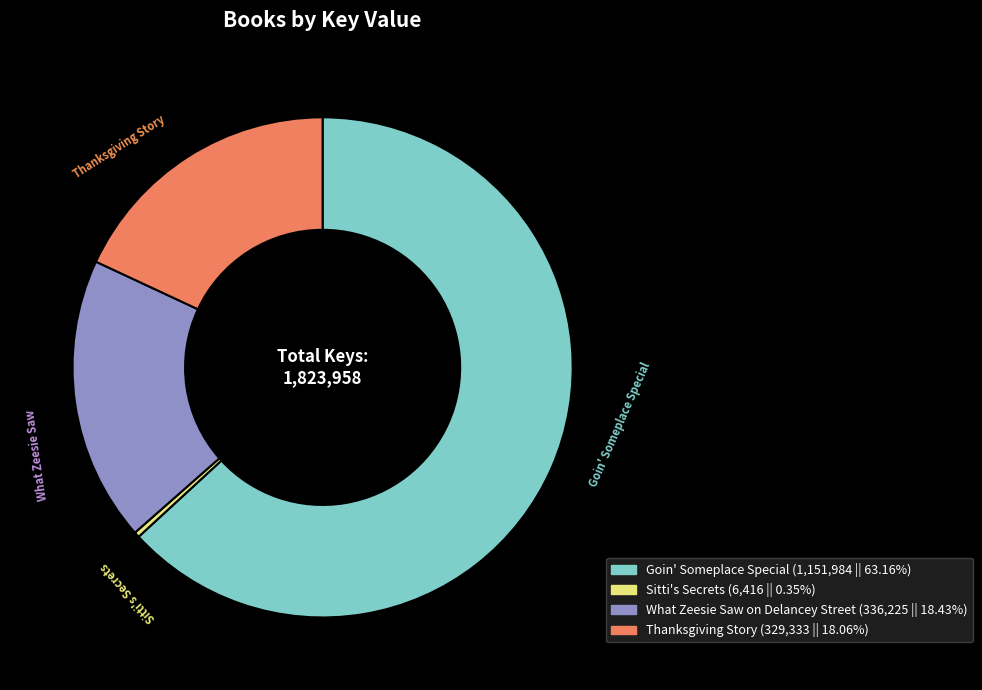

Does any single category account for the majority?

Yes